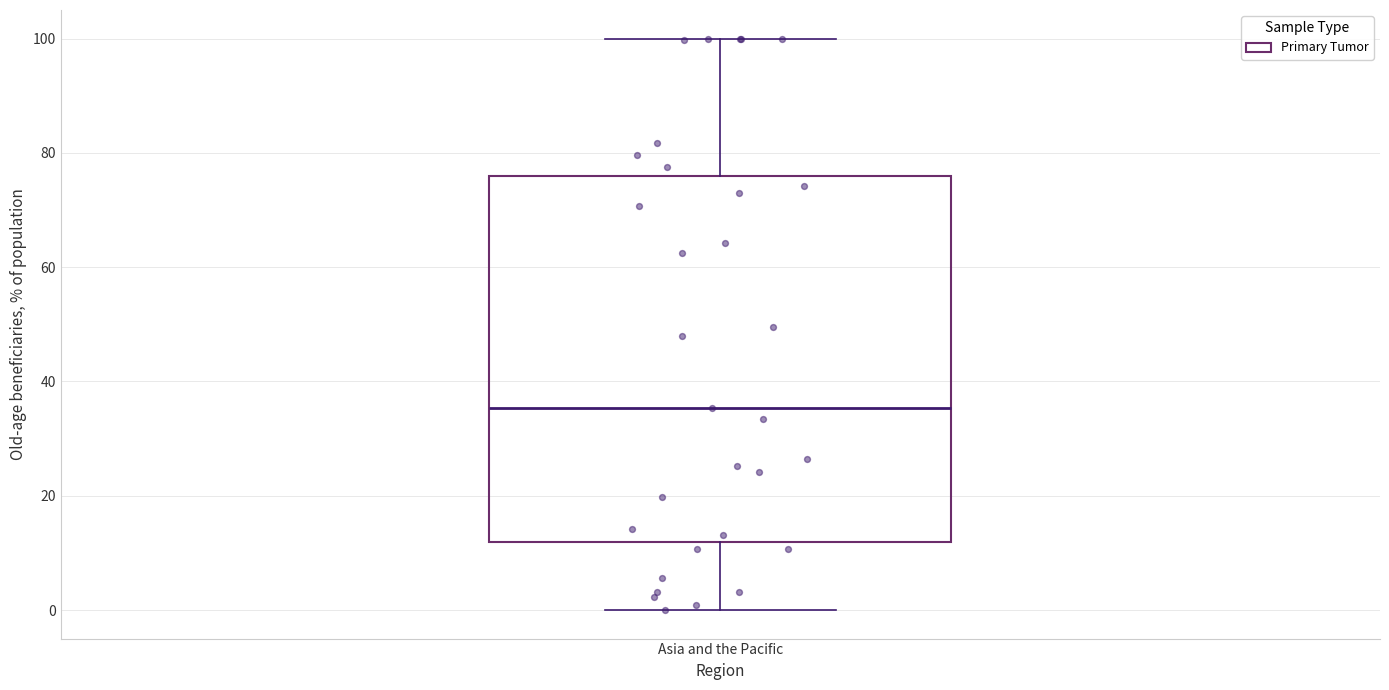

Transcribe this box plot: give where the median line is, the range the box spans, and where the two whiskers end, as read against the y-axis. The values are not printed on the chart, so give them approximately, as read against the axis.

median 36, box 12 to 76, whiskers 0 to 100